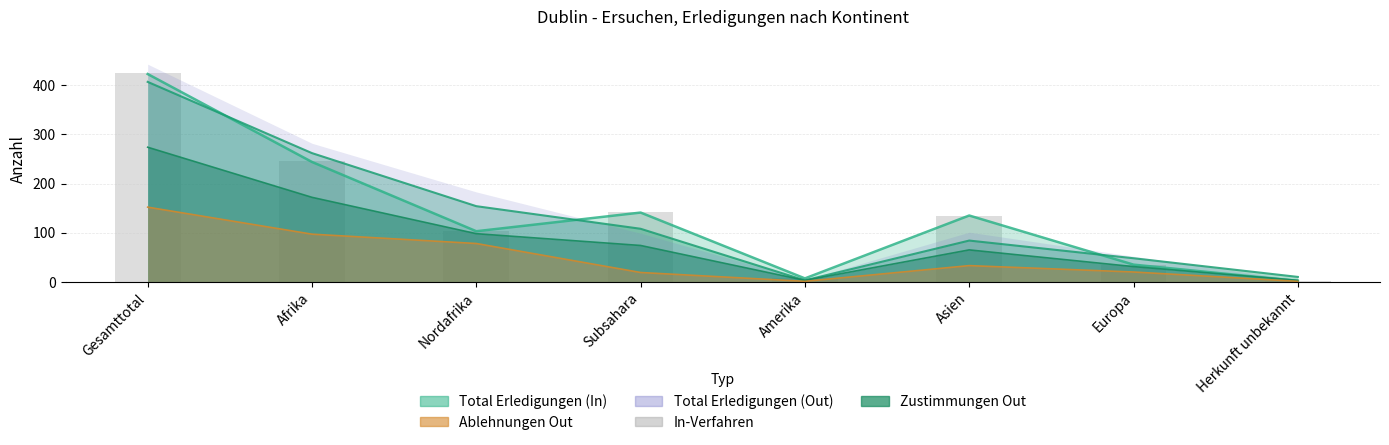

Reading right to left, transcribe all the data shown in this chart.

Herkunft unbekannt=2	Europa=35	Asien=135	Amerika=7	Subsahara=143	Nordafrika=103	Afrika=246	Gesamttotal=425